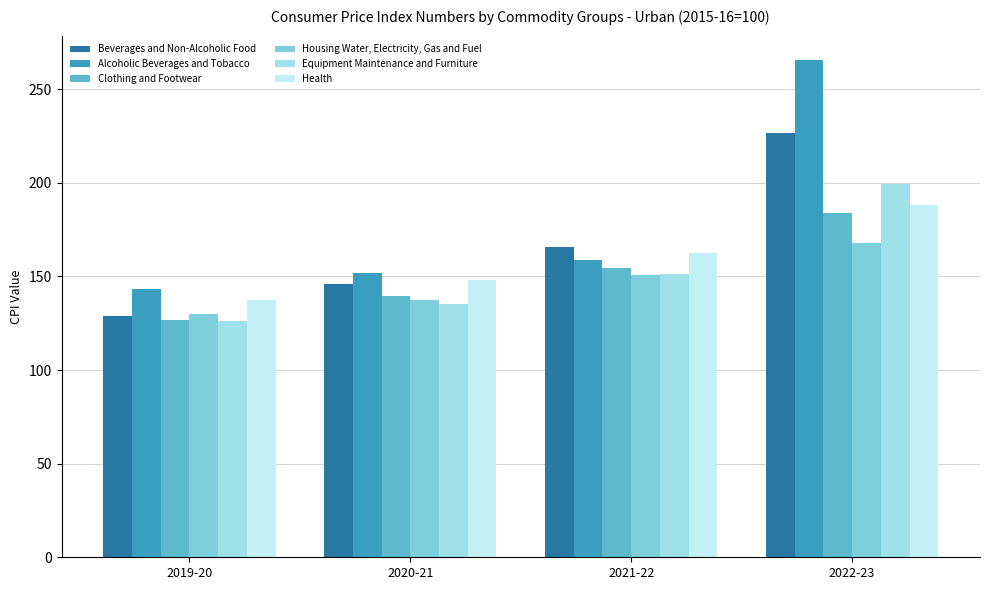

At which label is Health closest to 162?

2021-22